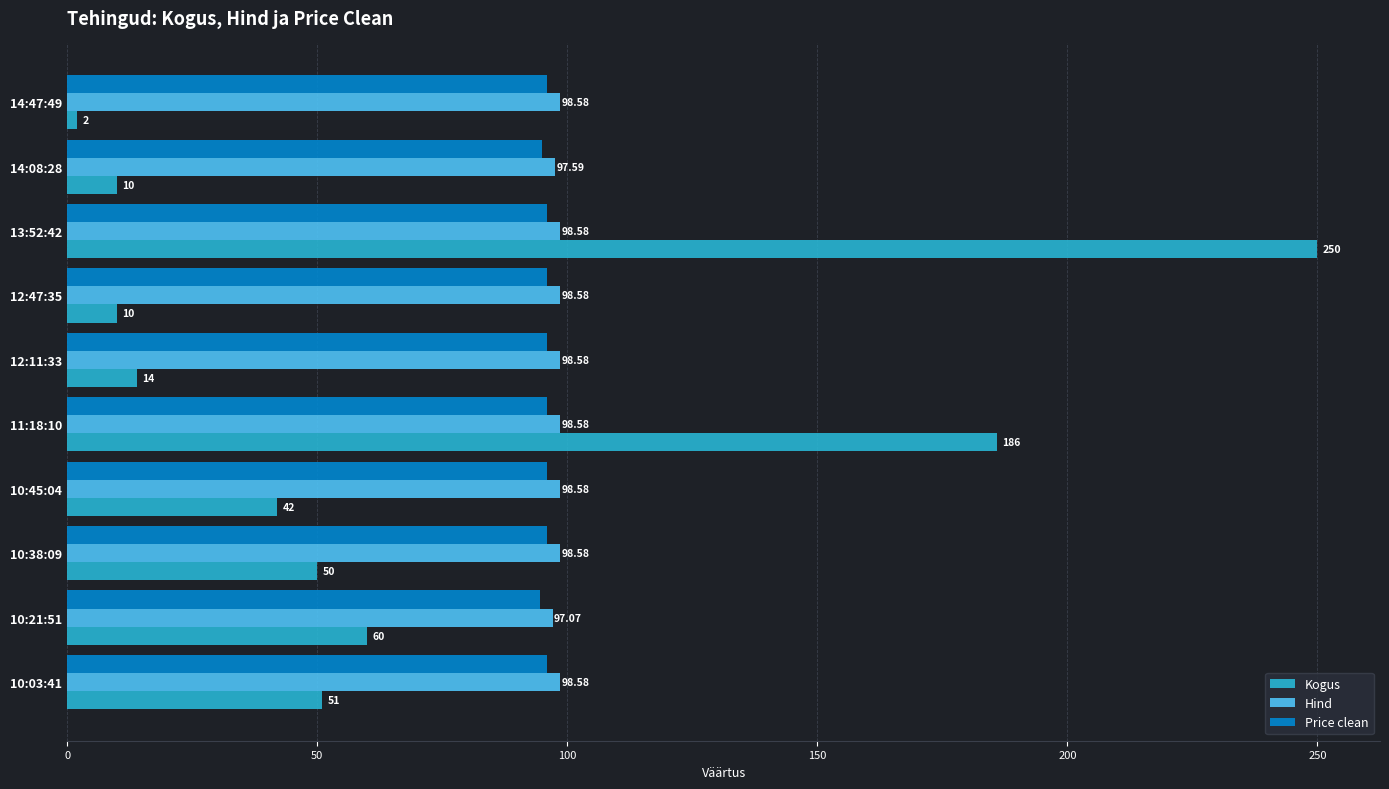

Rank the series by their maximum value, from lowest to highest.

Price clean, Hind, Kogus